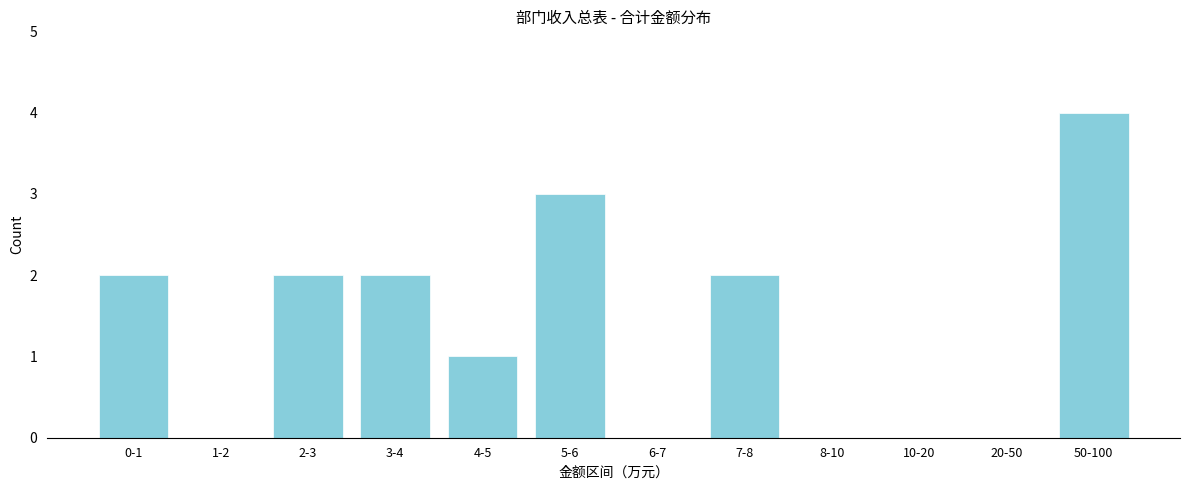

Reading left to right, transcribe all the data shown in this chart.

0-1=2	1-2=0	2-3=2	3-4=2	4-5=1	5-6=3	6-7=0	7-8=2	8-10=0	10-20=0	20-50=0	50-100=4